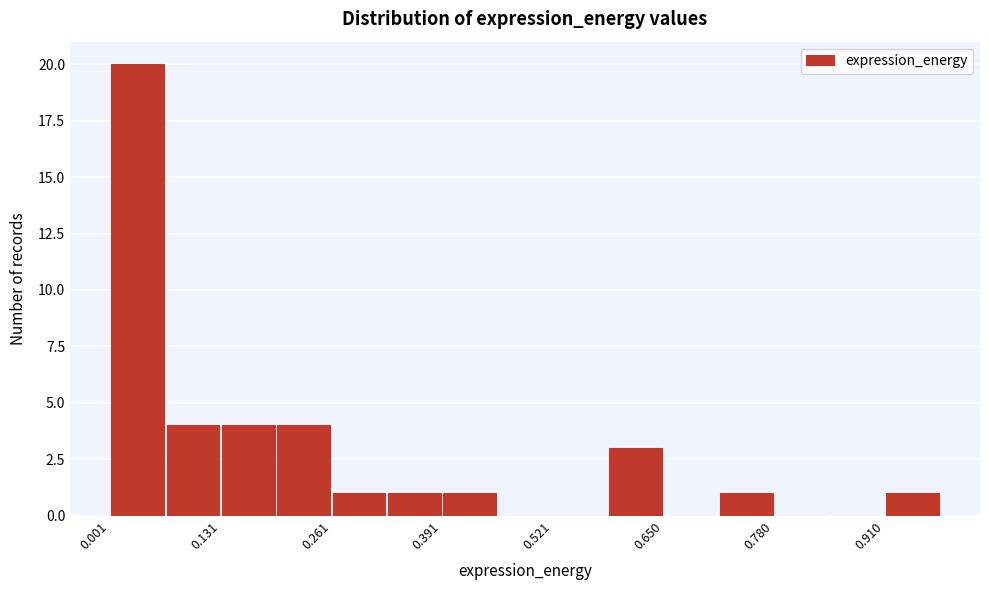

Read against the x-axis, roughly where is the centre of the tallest bar?

0.04